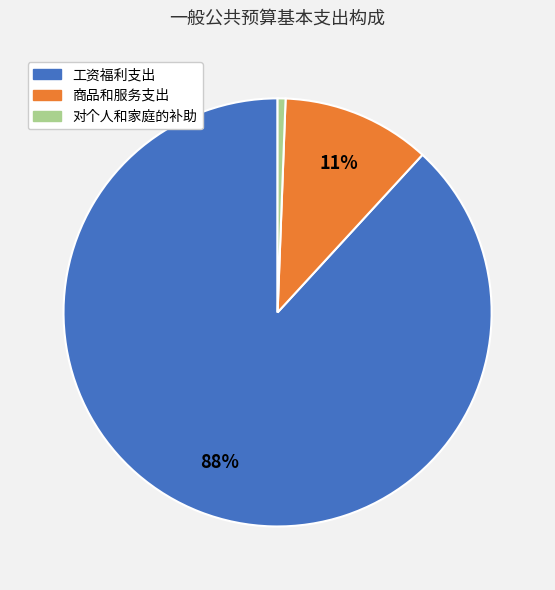

To the nearest percent, what percentage of the pie is 商品和服务支出?

11%